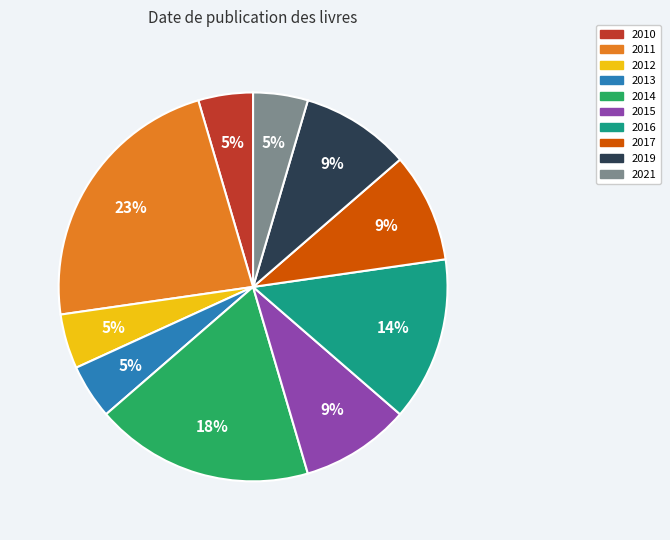

Between 2011 and 2012, which is larger?

2011